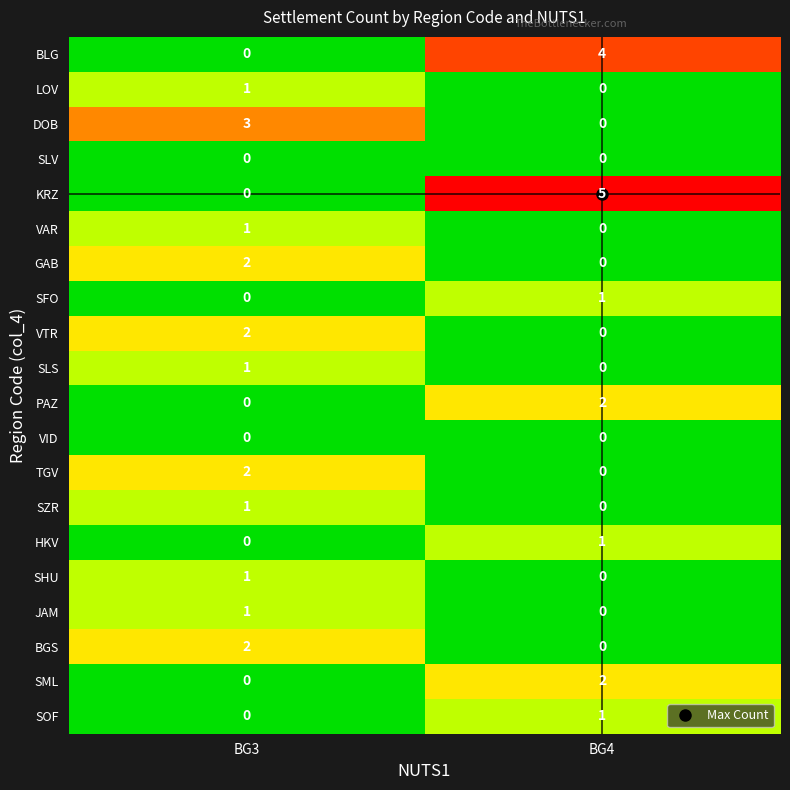

The BLG series shows -1 at BG3. True or false?

False